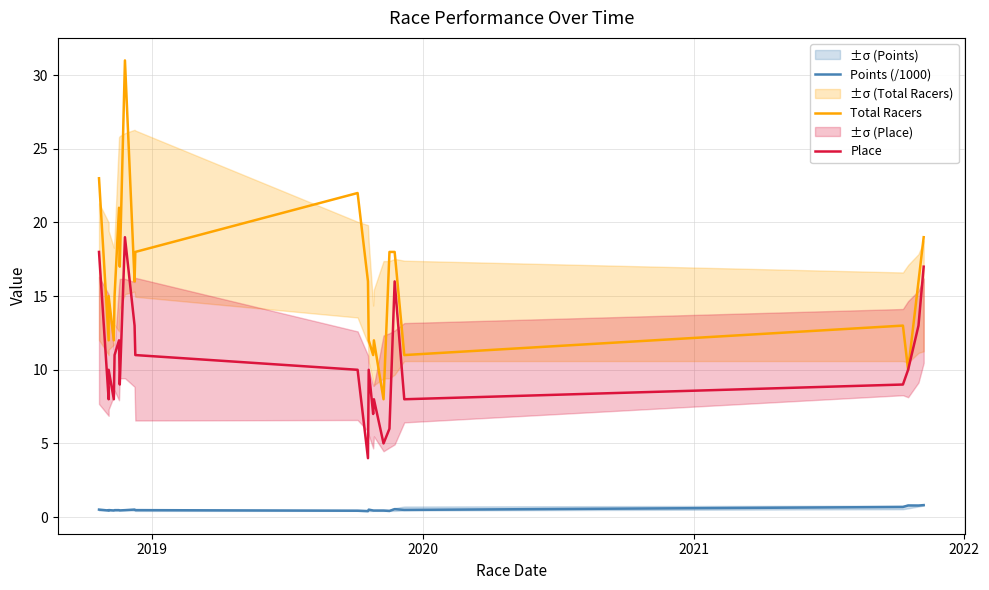

True or false: Points (/1000) and Place intersect in this chart.

False